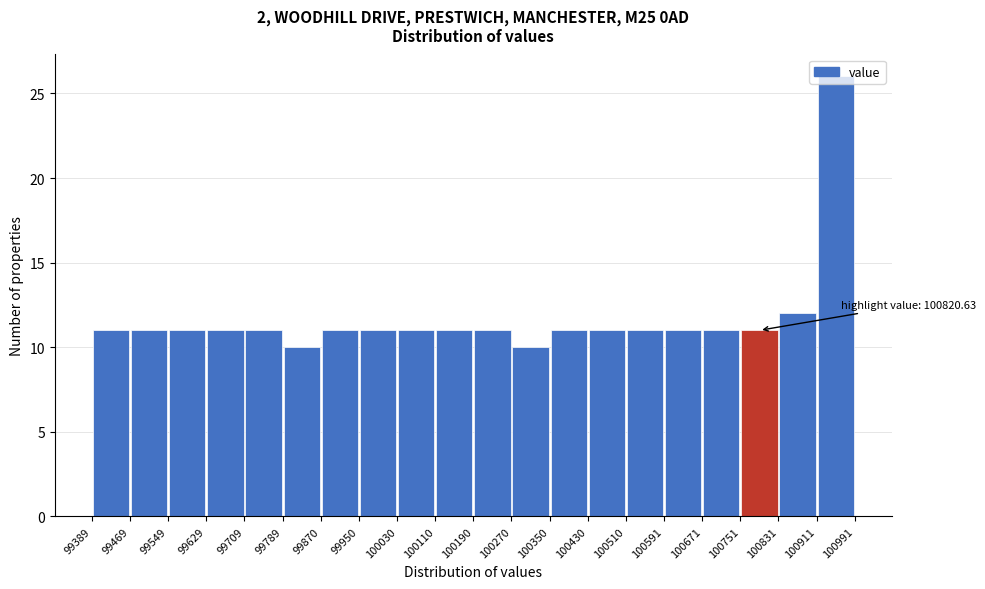

Which range on the x-axis has the tallest bar?

100911 to 100991